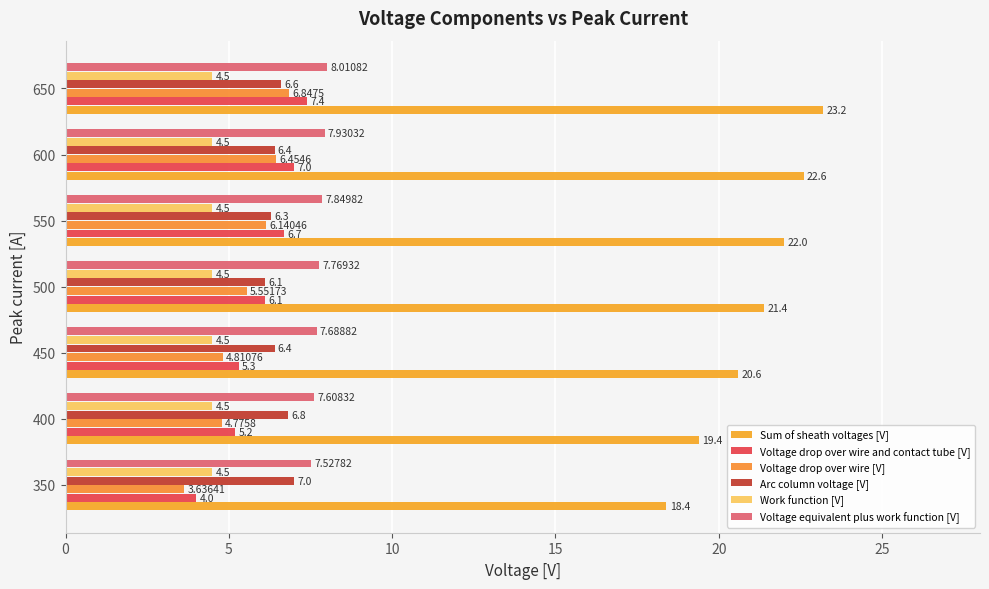

How many values in the Sum of sheath voltages [V] series exceed 21?

4